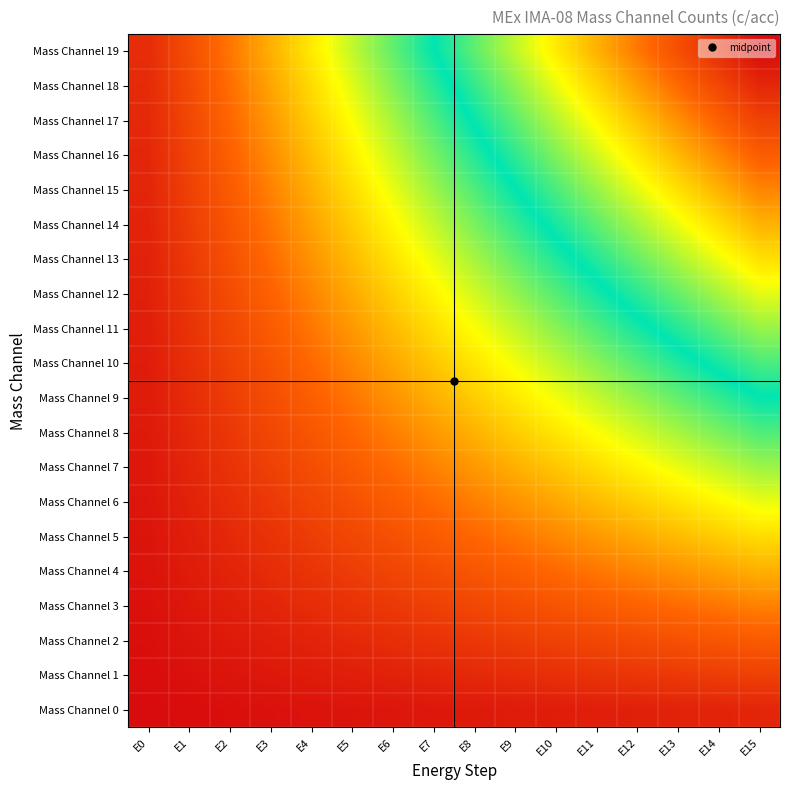

Reading left to right, list all the values displayed in this chart.

Mass Channel 0: E0=0.0	E1=0.0	E2=0.0	E3=0.0	E4=0.0	E5=0.0	E6=0.0	E7=0.0	E8=0.0	E9=0.0	E10=0.0	E11=0.0	E12=0.0	E13=0.0	E14=0.0	E15=0.1
Mass Channel 1: E0=0.0	E1=0.0	E2=0.0	E3=0.0	E4=0.0	E5=0.0	E6=0.0	E7=0.1	E8=0.1	E9=0.1	E10=0.1	E11=0.1	E12=0.1	E13=0.1	E14=0.1	E15=0.1
Mass Channel 2: E0=0.0	E1=0.0	E2=0.0	E3=0.0	E4=0.0	E5=0.1	E6=0.1	E7=0.1	E8=0.1	E9=0.1	E10=0.1	E11=0.1	E12=0.1	E13=0.1	E14=0.1	E15=0.1
Mass Channel 3: E0=0.0	E1=0.0	E2=0.0	E3=0.1	E4=0.1	E5=0.1	E6=0.1	E7=0.1	E8=0.1	E9=0.1	E10=0.1	E11=0.1	E12=0.2	E13=0.2	E14=0.2	E15=0.2
Mass Channel 4: E0=0.0	E1=0.0	E2=0.0	E3=0.1	E4=0.1	E5=0.1	E6=0.1	E7=0.1	E8=0.1	E9=0.2	E10=0.2	E11=0.2	E12=0.2	E13=0.2	E14=0.2	E15=0.2
Mass Channel 5: E0=0.0	E1=0.0	E2=0.1	E3=0.1	E4=0.1	E5=0.1	E6=0.1	E7=0.1	E8=0.2	E9=0.2	E10=0.2	E11=0.2	E12=0.2	E13=0.3	E14=0.3	E15=0.3
Mass Channel 6: E0=0.0	E1=0.0	E2=0.1	E3=0.1	E4=0.1	E5=0.1	E6=0.2	E7=0.2	E8=0.2	E9=0.2	E10=0.2	E11=0.3	E12=0.3	E13=0.3	E14=0.3	E15=0.3
Mass Channel 7: E0=0.0	E1=0.1	E2=0.1	E3=0.1	E4=0.1	E5=0.1	E6=0.2	E7=0.2	E8=0.2	E9=0.2	E10=0.3	E11=0.3	E12=0.3	E13=0.3	E14=0.4	E15=0.4
Mass Channel 8: E0=0.0	E1=0.1	E2=0.1	E3=0.1	E4=0.1	E5=0.2	E6=0.2	E7=0.2	E8=0.3	E9=0.3	E10=0.3	E11=0.3	E12=0.4	E13=0.4	E14=0.4	E15=0.5
Mass Channel 9: E0=0.0	E1=0.1	E2=0.1	E3=0.1	E4=0.2	E5=0.2	E6=0.2	E7=0.2	E8=0.3	E9=0.3	E10=0.3	E11=0.4	E12=0.4	E13=0.4	E14=0.5	E15=0.5
Mass Channel 10: E0=0.0	E1=0.1	E2=0.1	E3=0.1	E4=0.2	E5=0.2	E6=0.2	E7=0.3	E8=0.3	E9=0.3	E10=0.4	E11=0.4	E12=0.4	E13=0.5	E14=0.5	E15=0.6
Mass Channel 11: E0=0.0	E1=0.1	E2=0.1	E3=0.1	E4=0.2	E5=0.2	E6=0.3	E7=0.3	E8=0.3	E9=0.4	E10=0.4	E11=0.5	E12=0.5	E13=0.5	E14=0.6	E15=0.6
Mass Channel 12: E0=0.0	E1=0.1	E2=0.1	E3=0.2	E4=0.2	E5=0.2	E6=0.3	E7=0.3	E8=0.4	E9=0.4	E10=0.4	E11=0.5	E12=0.5	E13=0.6	E14=0.6	E15=0.7
Mass Channel 13: E0=0.0	E1=0.1	E2=0.1	E3=0.2	E4=0.2	E5=0.3	E6=0.3	E7=0.3	E8=0.4	E9=0.4	E10=0.5	E11=0.5	E12=0.6	E13=0.6	E14=0.7	E15=0.7
Mass Channel 14: E0=0.0	E1=0.1	E2=0.1	E3=0.2	E4=0.2	E5=0.3	E6=0.3	E7=0.4	E8=0.4	E9=0.5	E10=0.5	E11=0.6	E12=0.6	E13=0.7	E14=0.7	E15=0.8
Mass Channel 15: E0=0.1	E1=0.1	E2=0.1	E3=0.2	E4=0.2	E5=0.3	E6=0.3	E7=0.4	E8=0.5	E9=0.5	E10=0.6	E11=0.6	E12=0.7	E13=0.7	E14=0.8	E15=0.8
Mass Channel 16: E0=0.1	E1=0.1	E2=0.2	E3=0.2	E4=0.3	E5=0.3	E6=0.4	E7=0.4	E8=0.5	E9=0.5	E10=0.6	E11=0.6	E12=0.7	E13=0.7	E14=0.8	E15=0.8
Mass Channel 17: E0=0.1	E1=0.1	E2=0.2	E3=0.2	E4=0.3	E5=0.3	E6=0.4	E7=0.5	E8=0.5	E9=0.6	E10=0.6	E11=0.7	E12=0.7	E13=0.8	E14=0.8	E15=0.9
Mass Channel 18: E0=0.1	E1=0.1	E2=0.2	E3=0.2	E4=0.3	E5=0.4	E6=0.4	E7=0.5	E8=0.5	E9=0.6	E10=0.7	E11=0.7	E12=0.8	E13=0.8	E14=0.9	E15=0.9
Mass Channel 19: E0=0.1	E1=0.1	E2=0.2	E3=0.2	E4=0.3	E5=0.4	E6=0.4	E7=0.5	E8=0.6	E9=0.6	E10=0.7	E11=0.8	E12=0.8	E13=0.9	E14=0.9	E15=1.0